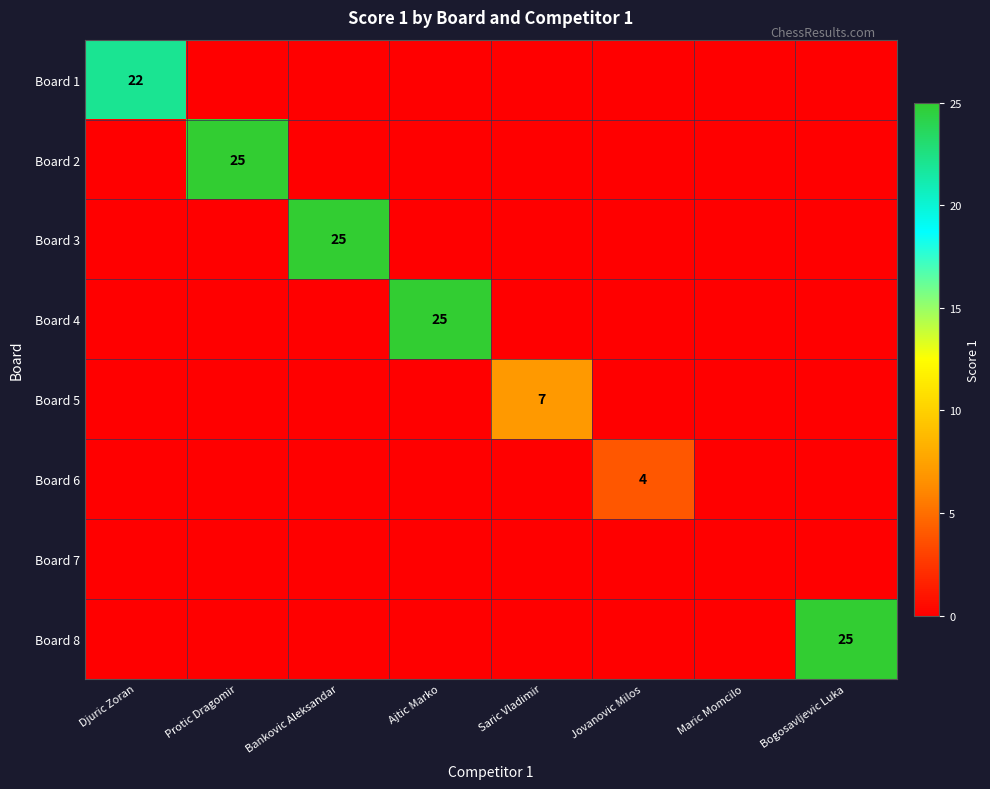

What is the total value across all series at Bankovic Aleksandar?

25